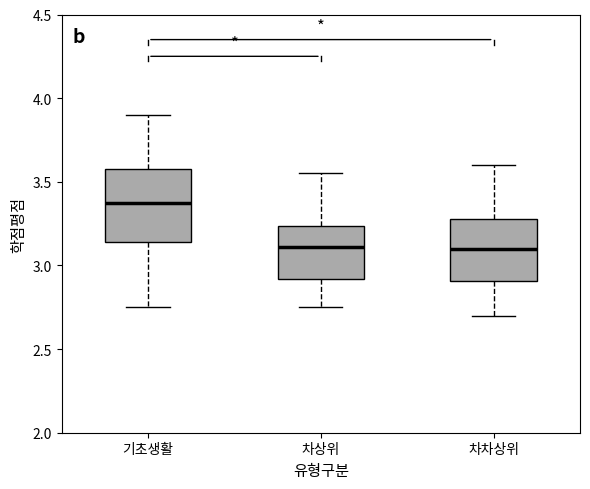

Reading left to right, read every box against the y-axis: the position of its median line, the range the box covers, and the ends of its whiskers. The values are not printed on the chart, so give them approximately, as read against the axis.

기초생활: median 3.40, box 3.15 to 3.60, whiskers 2.75 to 3.90
차상위: median 3.10, box 2.90 to 3.25, whiskers 2.75 to 3.55
차차상위: median 3.10, box 2.90 to 3.30, whiskers 2.70 to 3.60